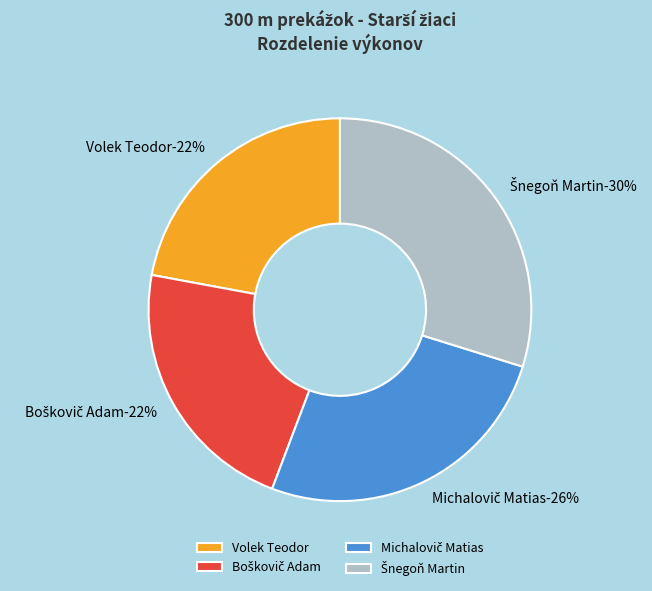

Which slice is the largest?

Šnegoň Martin